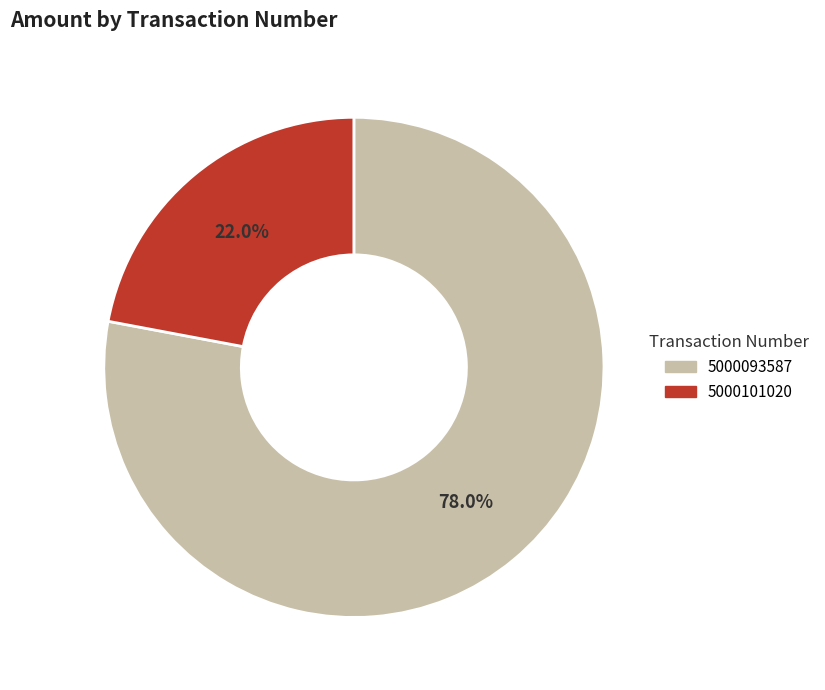

What percentage is the 5000093587 slice, to the nearest percent?

78%